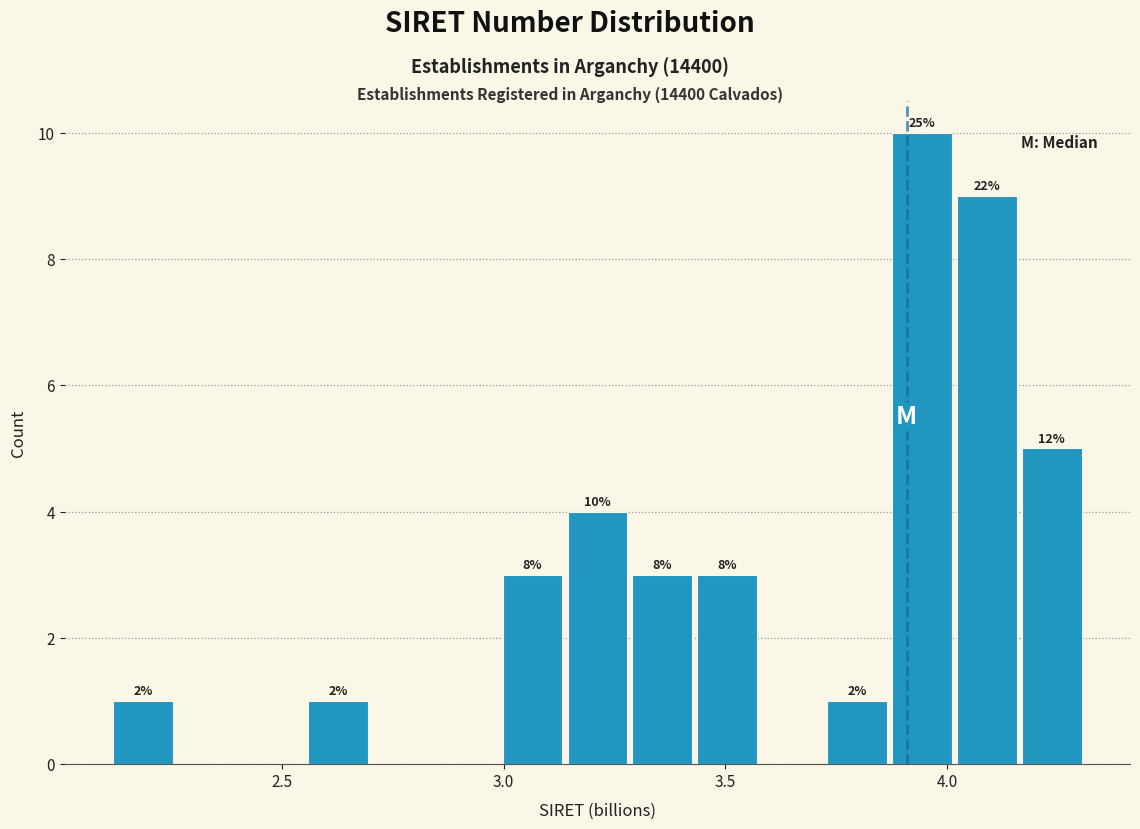

Read against the x-axis, roughly where is the centre of the tallest bar?

3.95